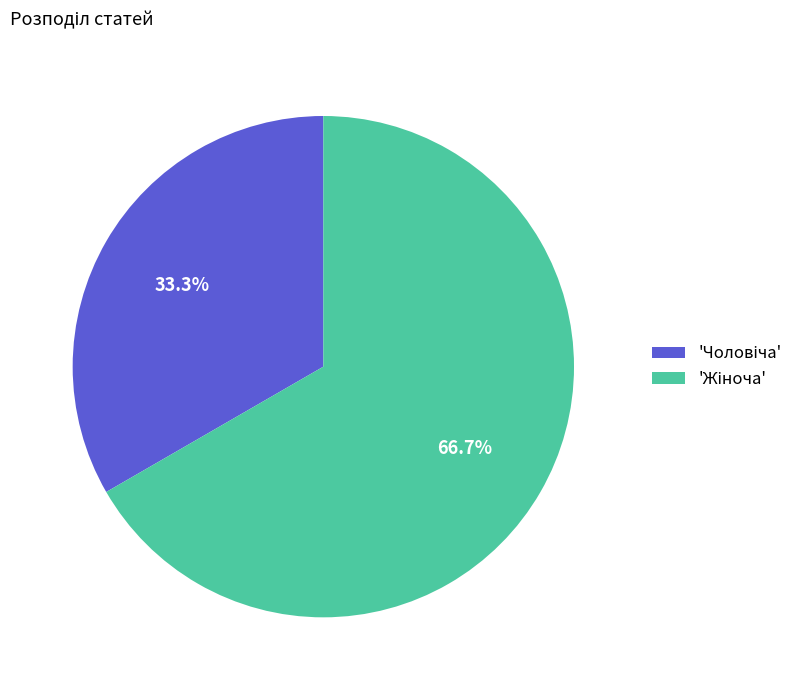

Is there a majority slice in this chart?

Yes